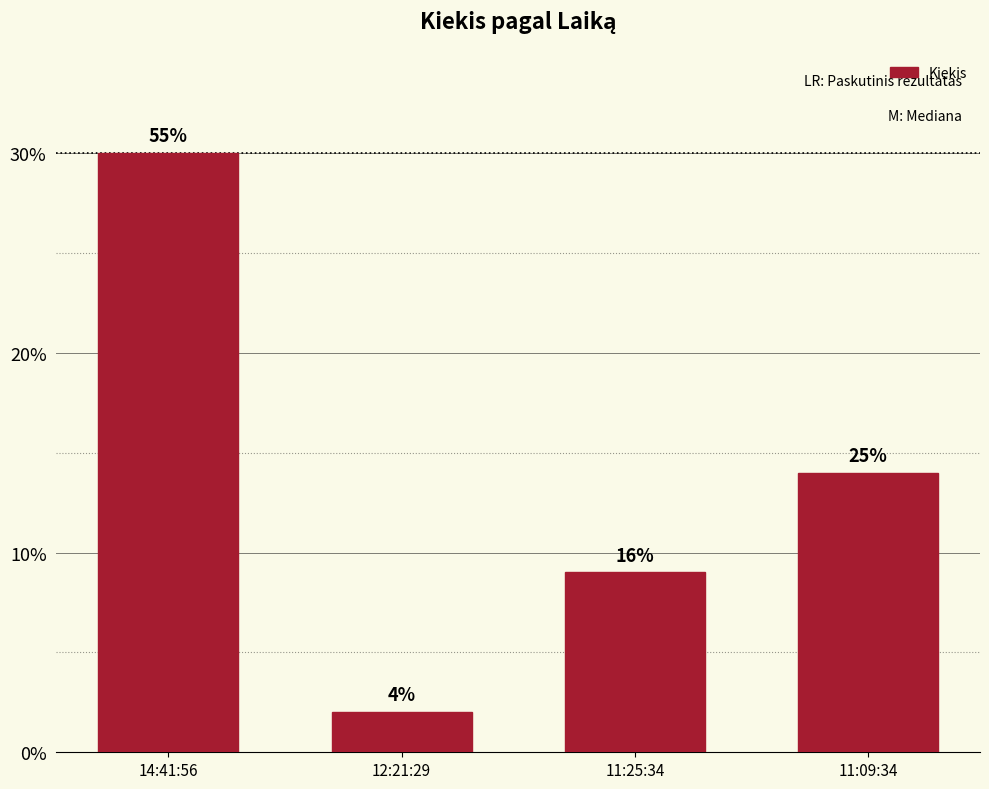

Rank the categories by value from lowest to highest.

12:21:29, 11:25:34, 11:09:34, 14:41:56